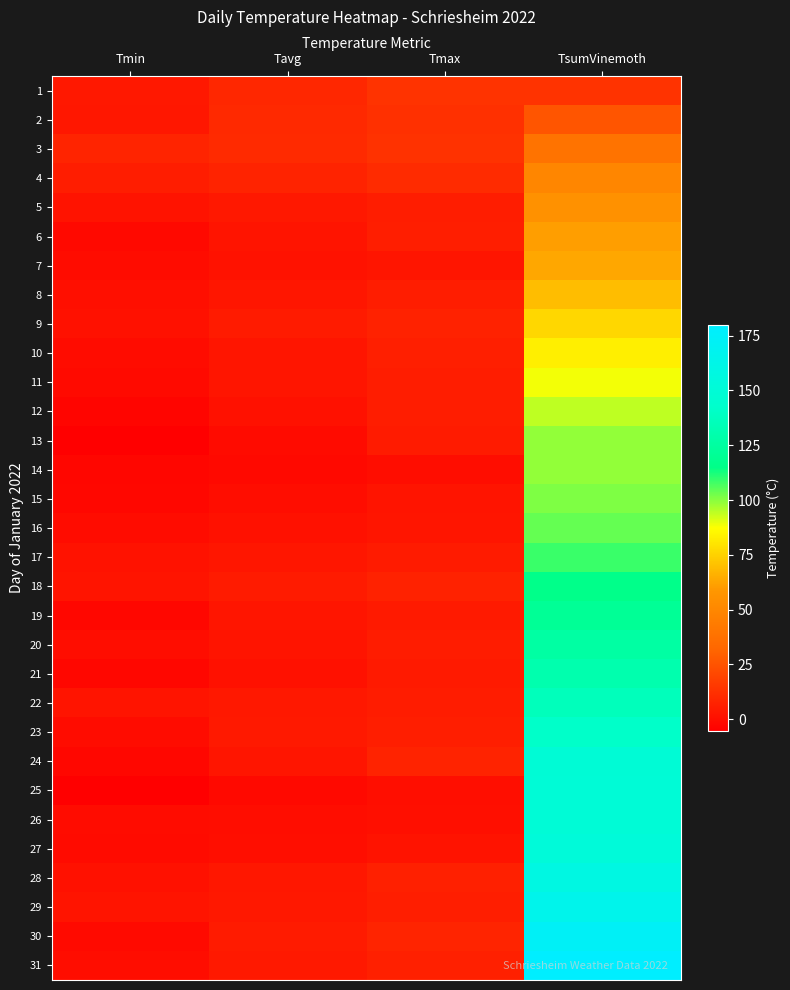

Which series has the largest range (max minus min)?

31